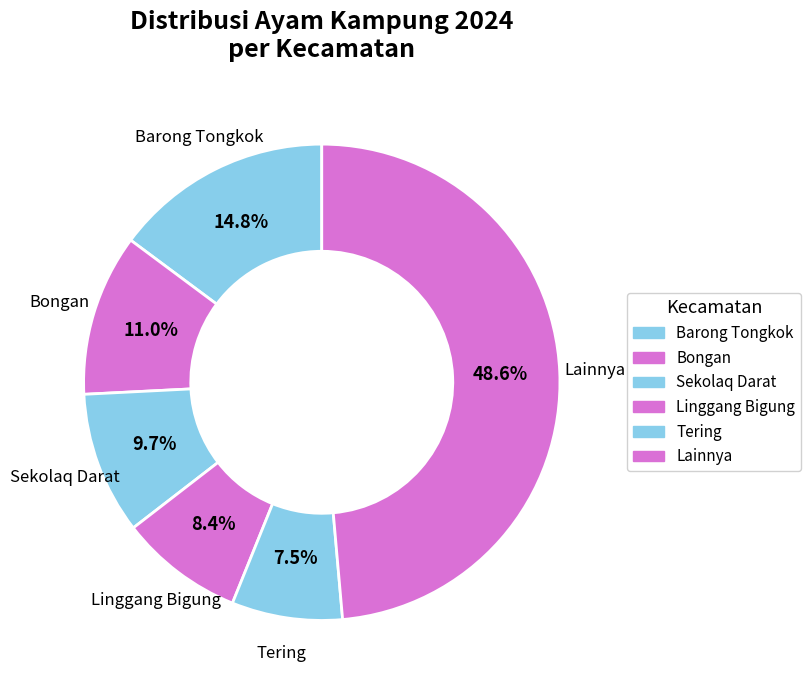

Count the number of slices in the pie.

6